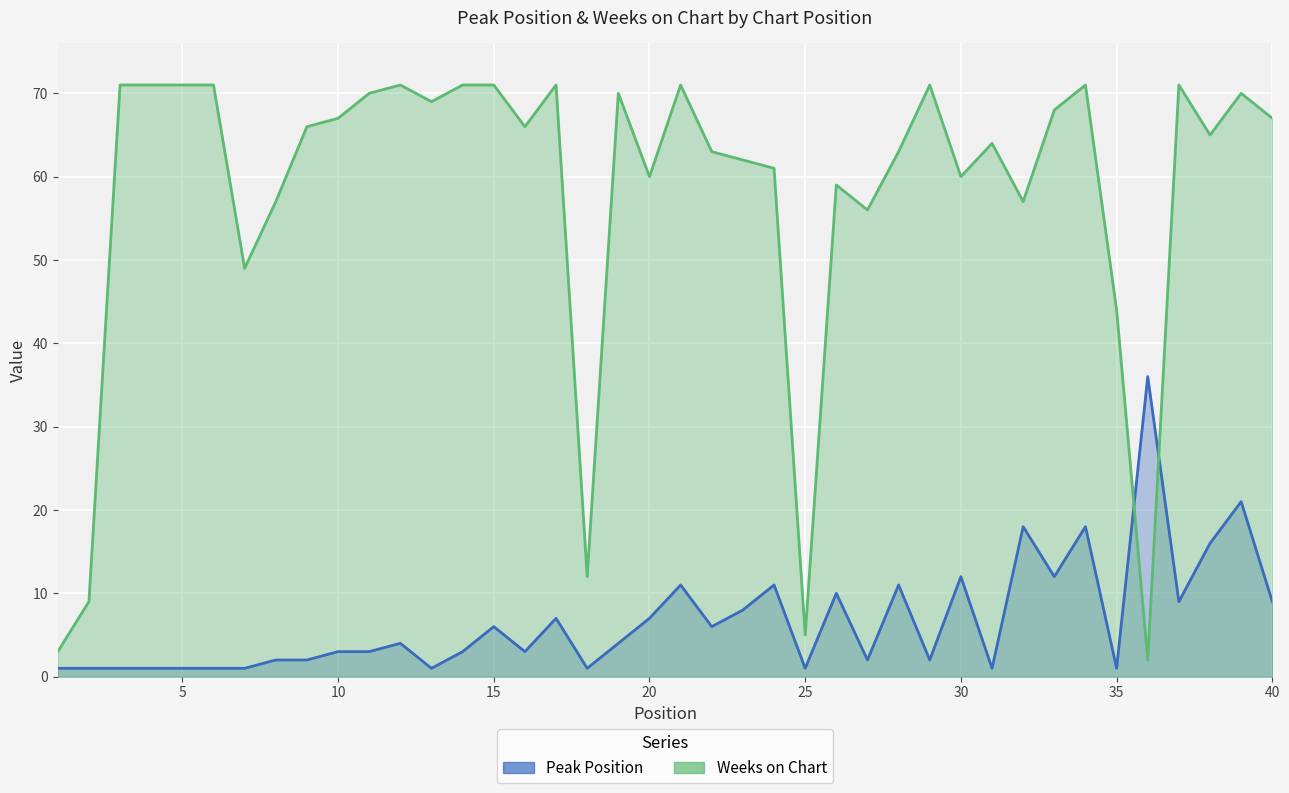

At which category does Weeks on Chart reach its first local peak?

12